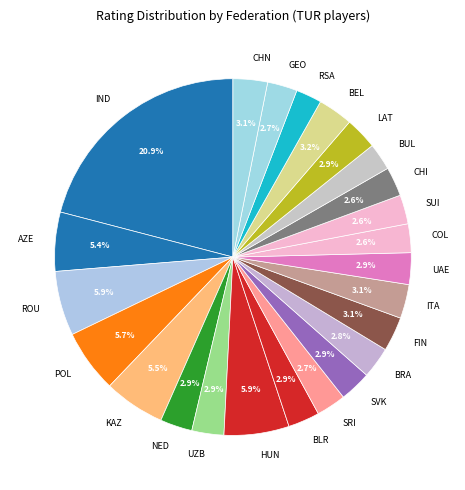

To the nearest percent, what percentage of the pie is AZE?

5%